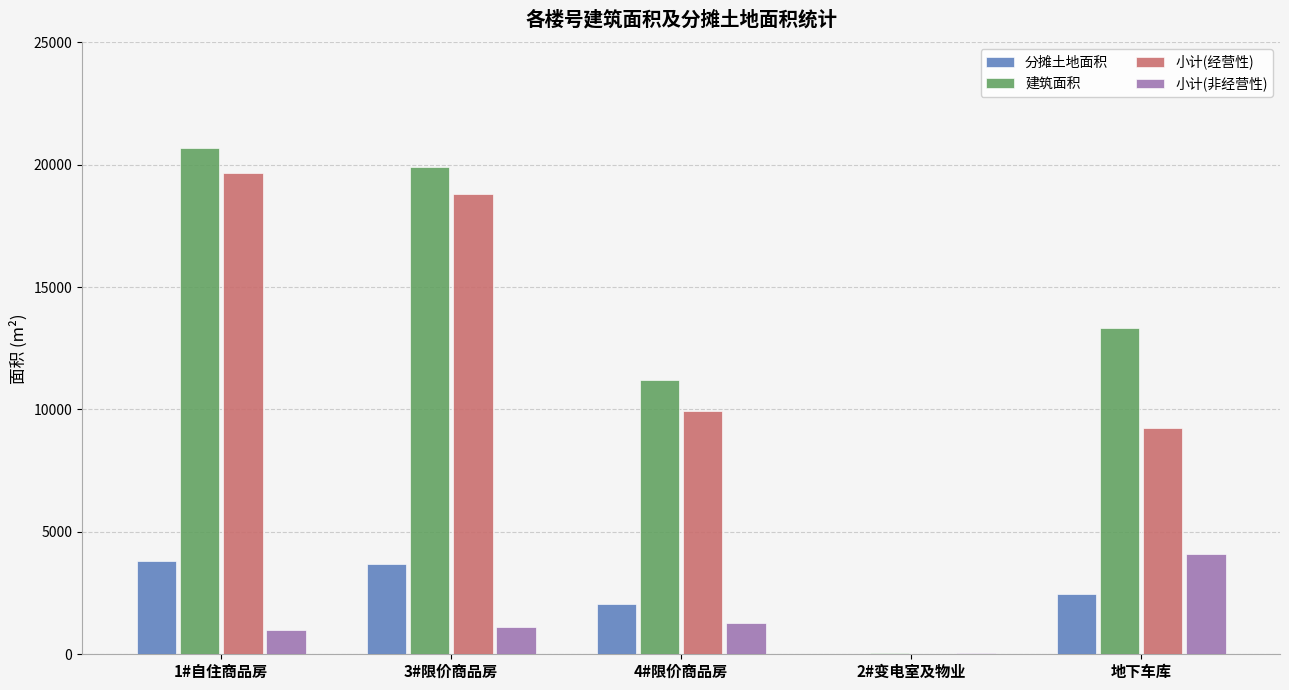

At which label does 小计(非经营性) reach its peak?

地下车库